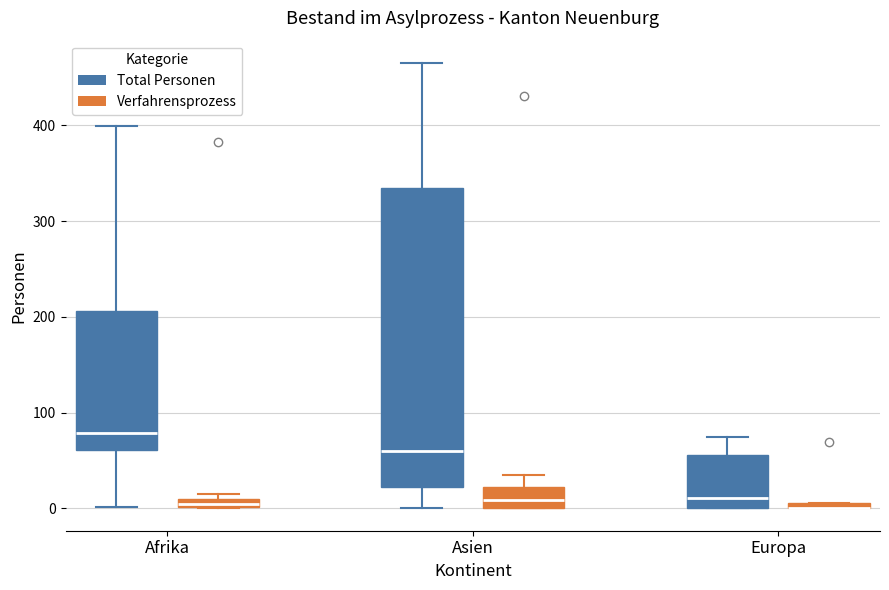

Comparing the boxes themselves (not the whiskers), which one is the tallest?

Asien (Total Personen)